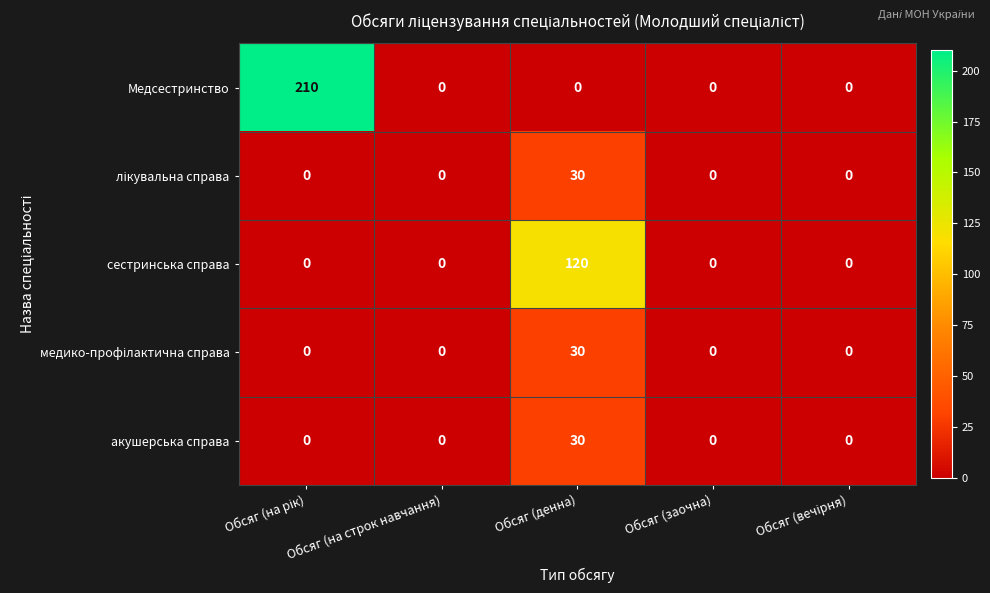

What is the difference between the maximum and minimum values in the сестринська справа series?

120